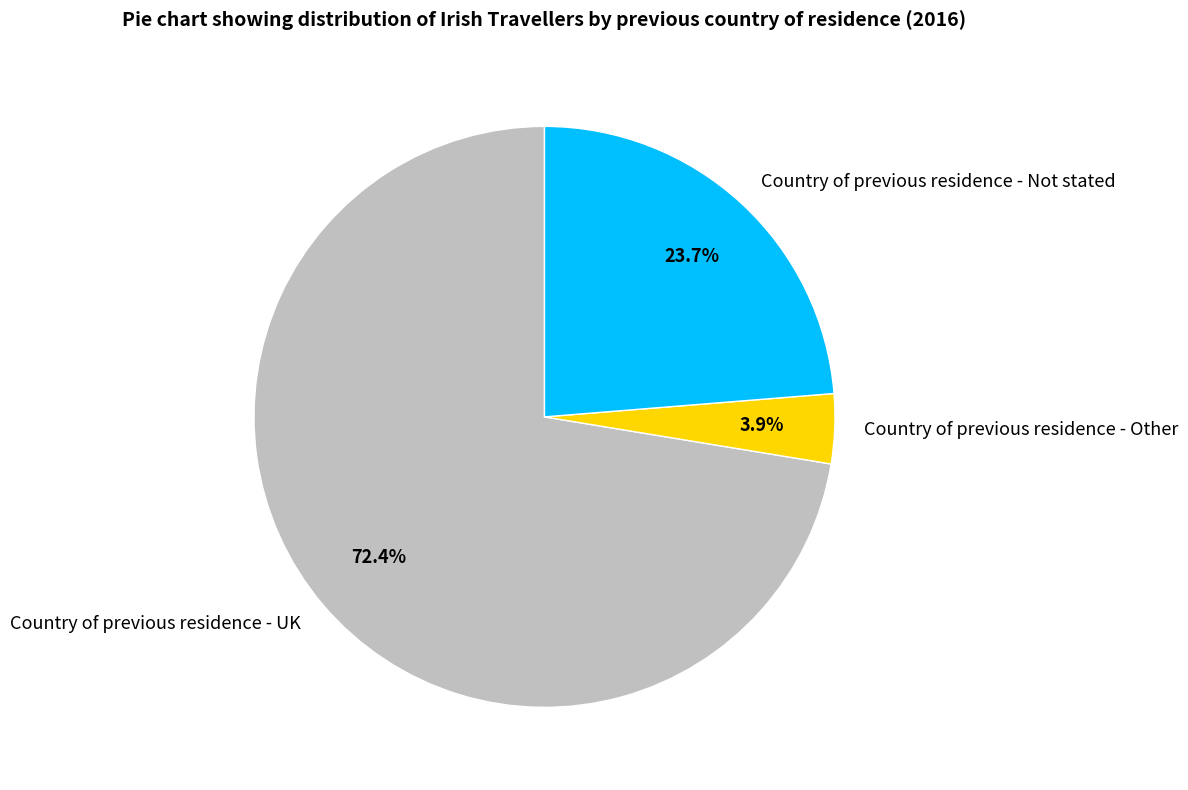

How many slices are in this pie chart?

3